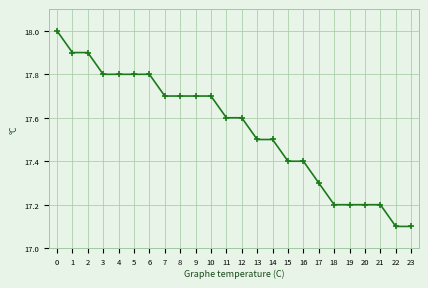

Which has a higher value, 2 or 11?

2